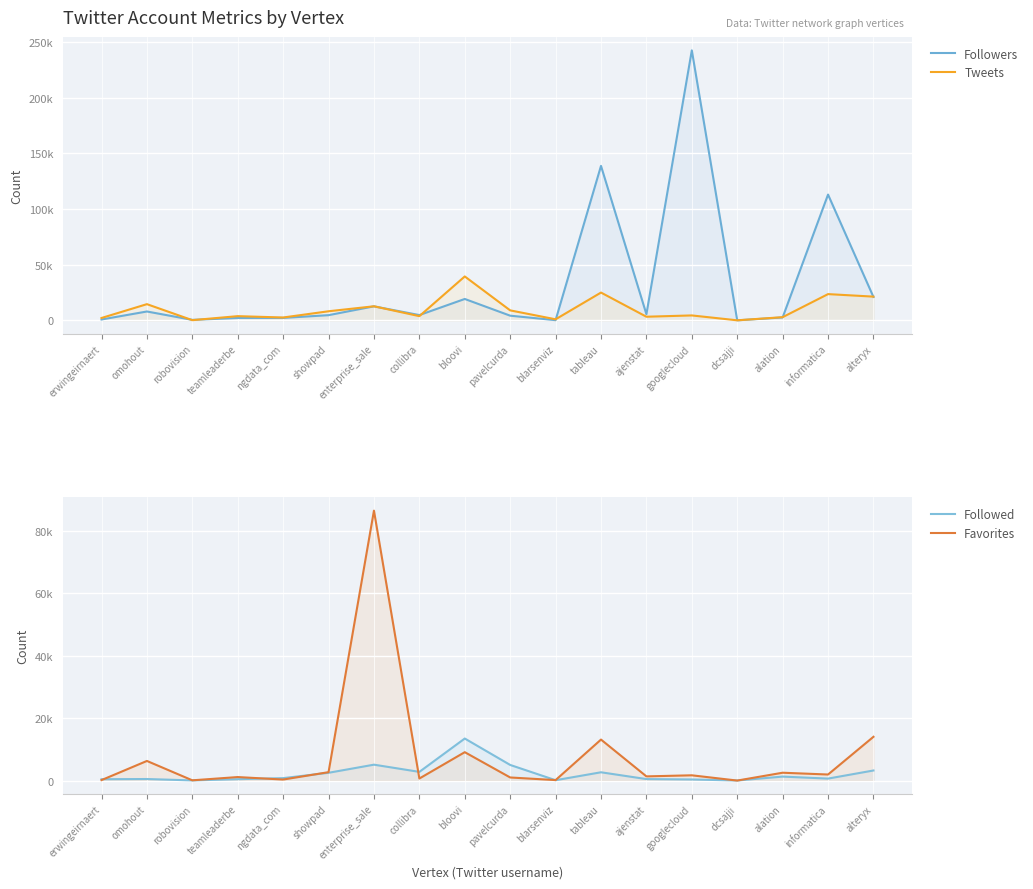

Reading left to right, transcribe all the data shown in this chart.

Followers: erwingeirnaert=749	omohout=7934	robovision=413	teamleaderbe=2127	ngdata_com=2170	showpad=4633	enterprise_sale=12570	collibra=4717	bloovi=19197	pavelcurda=4172	blarsenviz=141	tableau=138803	ajenstat=5484	googlecloud=242635	dcsajji=1	alation=2586	informatica=113035	alteryx=20989
Tweets: erwingeirnaert=2103	omohout=14533	robovision=146	teamleaderbe=3752	ngdata_com=2538	showpad=8142	enterprise_sale=12623	collibra=3759	bloovi=39438	pavelcurda=8942	blarsenviz=922	tableau=24956	ajenstat=3240	googlecloud=4401	dcsajji=4	alation=2836	informatica=23563	alteryx=21303
Followed: erwingeirnaert=432	omohout=495	robovision=48	teamleaderbe=442	ngdata_com=779	showpad=2488	enterprise_sale=5087	collibra=2780	bloovi=13456	pavelcurda=5001	blarsenviz=115	tableau=2653	ajenstat=478	googlecloud=349	dcsajji=21	alation=1274	informatica=632	alteryx=3225
Favorites: erwingeirnaert=149	omohout=6279	robovision=80	teamleaderbe=1123	ngdata_com=326	showpad=2690	enterprise_sale=86388	collibra=654	bloovi=9086	pavelcurda=991	blarsenviz=152	tableau=13122	ajenstat=1340	googlecloud=1685	dcsajji=0	alation=2510	informatica=1937	alteryx=14007